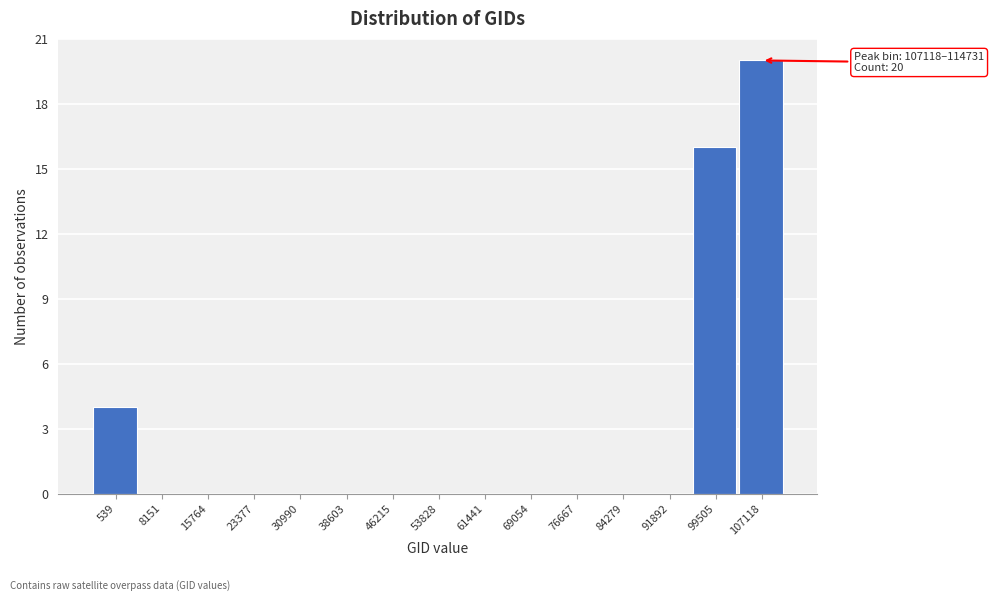

Reading left to right, what are all the values shown in this chart?

539=4	8151=0	15764=0	23377=0	30990=0	38603=0	46215=0	53828=0	61441=0	69054=0	76667=0	84279=0	91892=0	99505=16	107118=20